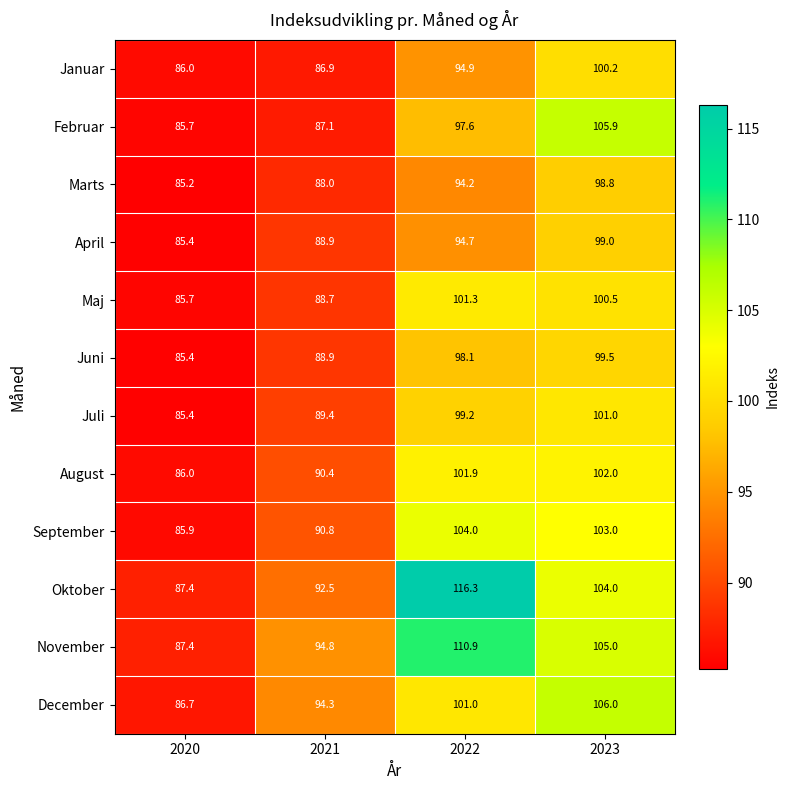

At 2023, list the series in order from largest to smallest.

December, Februar, November, Oktober, September, August, Juli, Maj, Januar, Juni, April, Marts